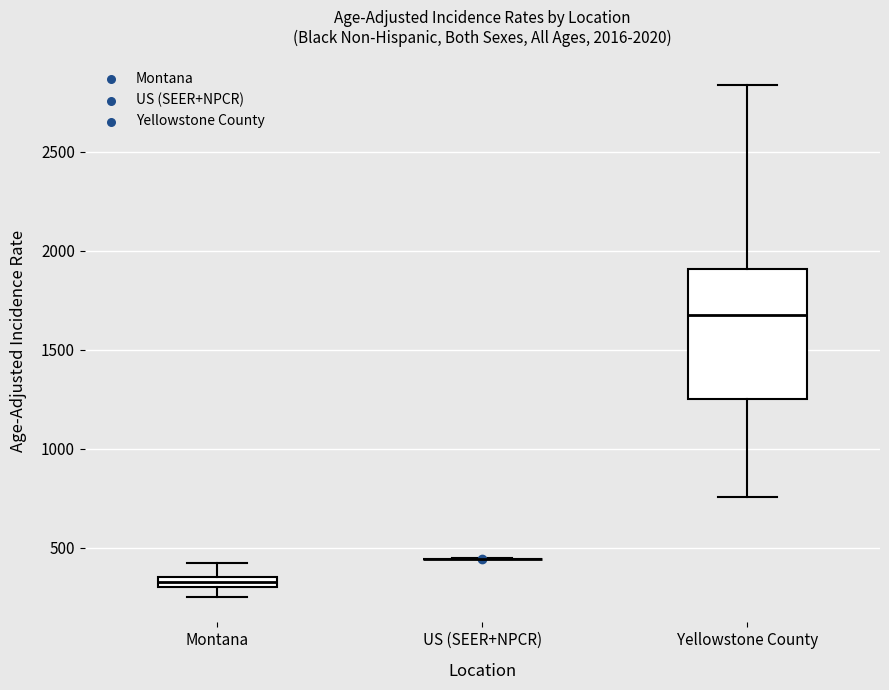

Comparing the boxes themselves (not the whiskers), which one is the tallest?

Yellowstone County